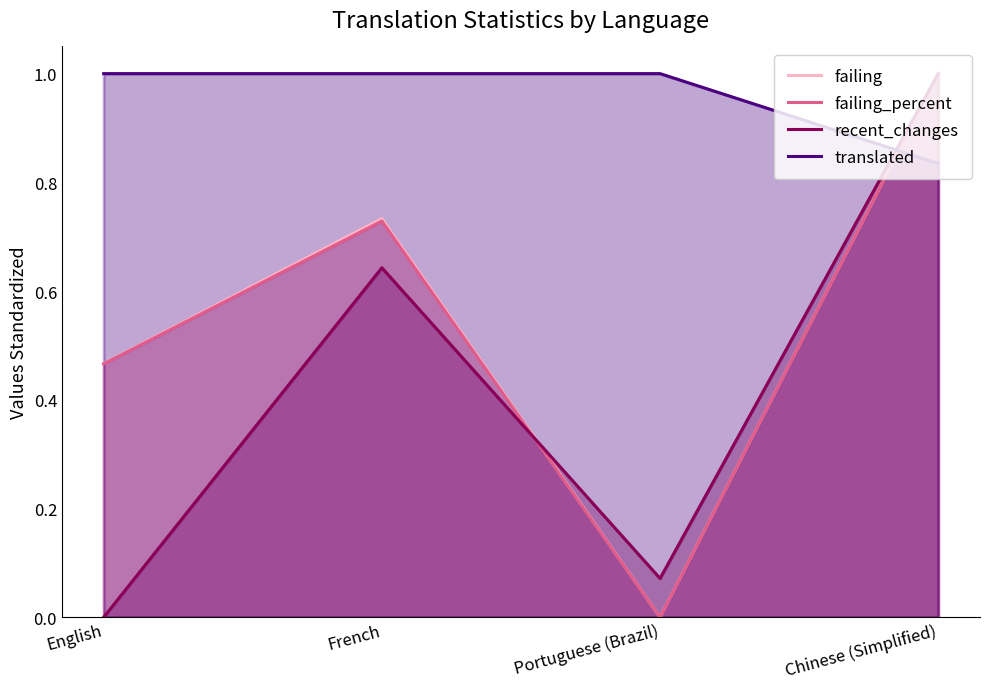

The value of failing_percent at Chinese (Simplified) is 0.7. True or false?

False